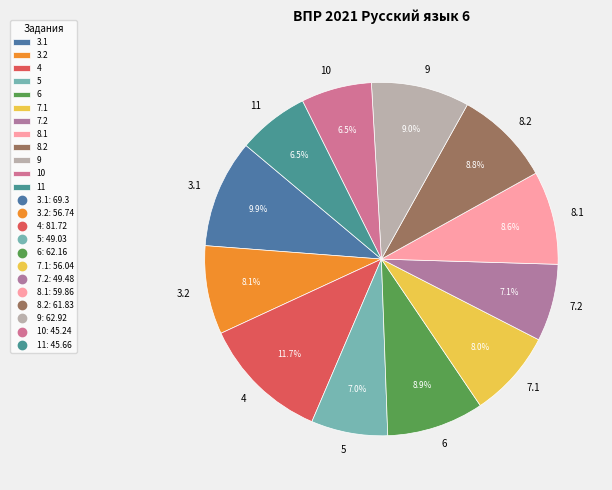

Between 5 and 4, which is larger?

4